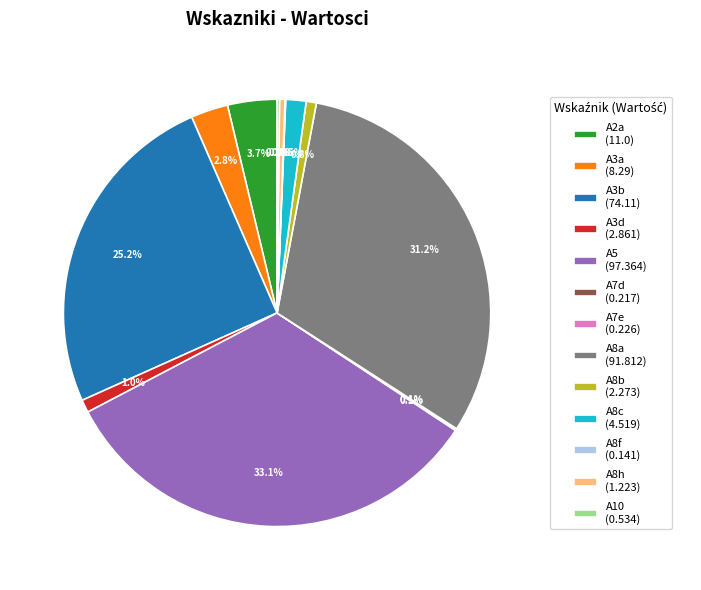

What percentage is the A3d slice, to the nearest percent?

1%